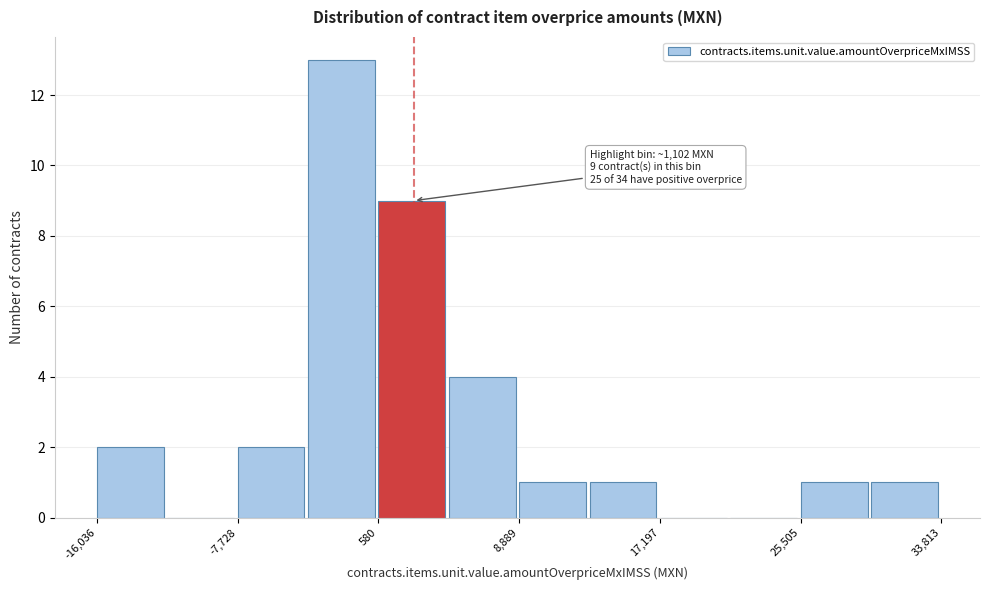

Which range on the x-axis has the tallest bar?

-4000 to 1000